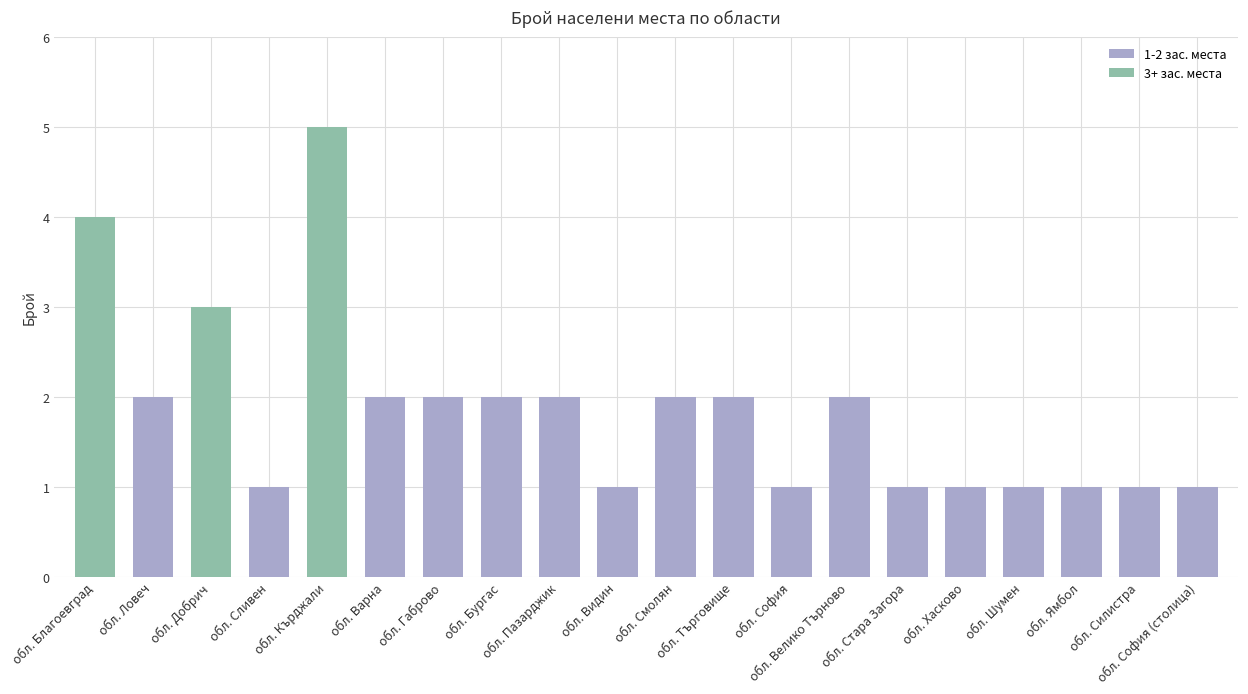

How many values are below 2?

9